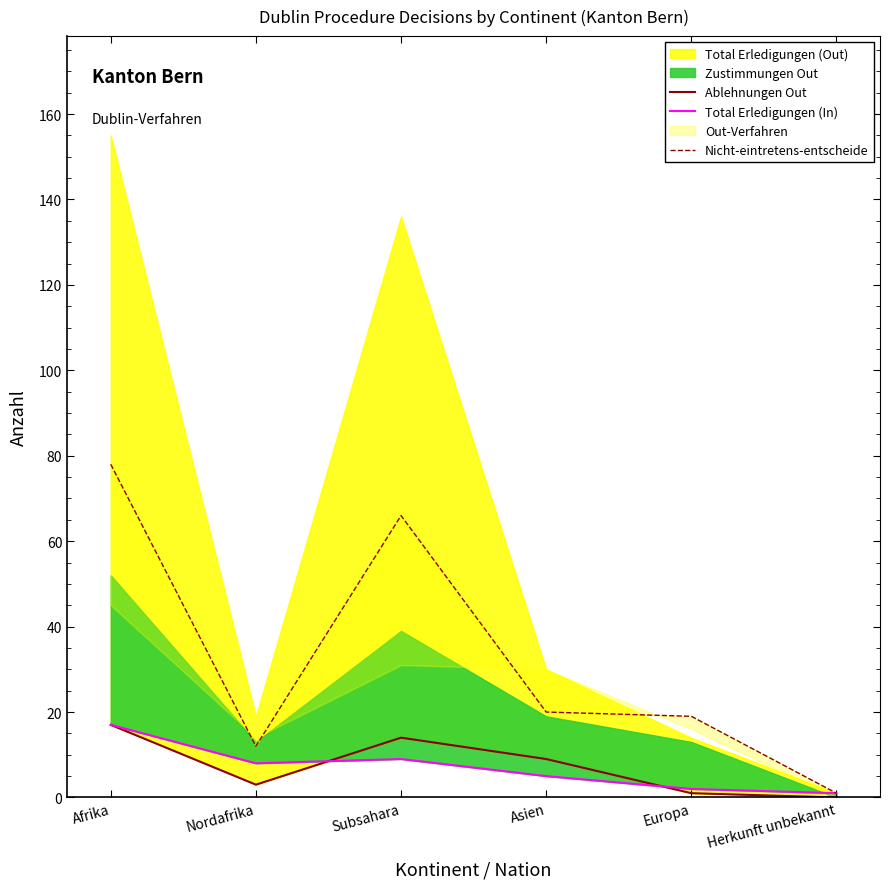

At which label does Total Erledigungen (In) first exceed 8?

Afrika